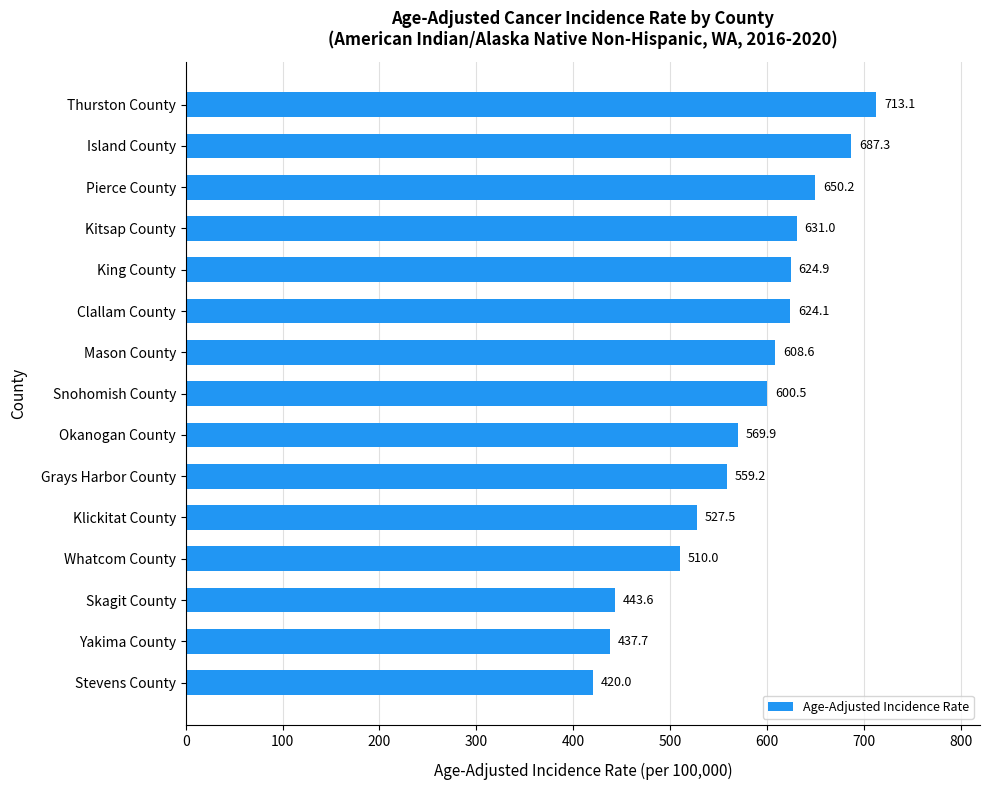

What is the difference between the second highest and second lowest values?

249.6